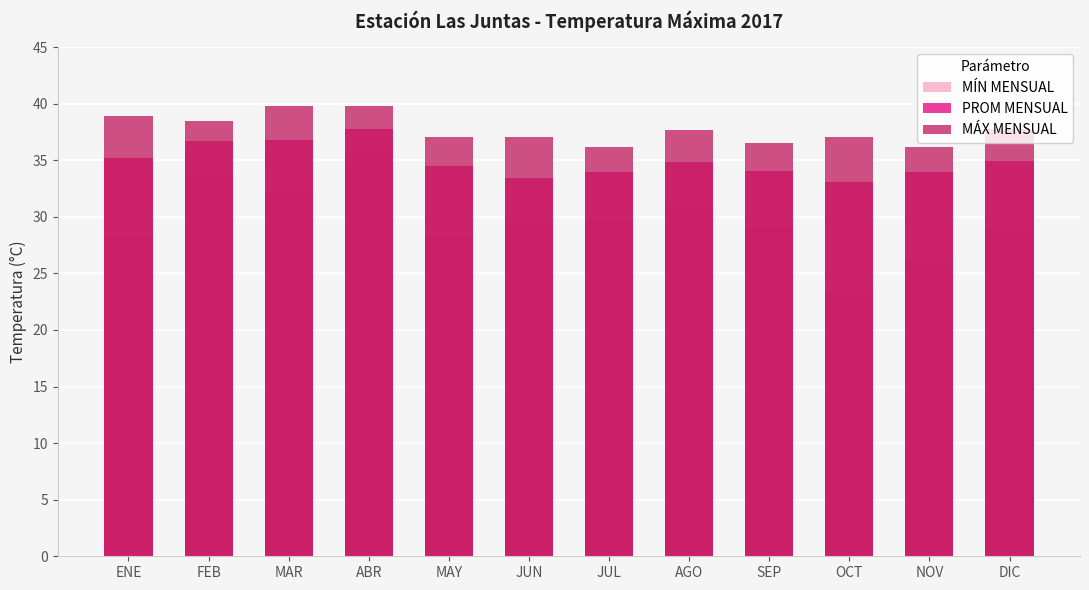

What is the total value across all series at NOV?

96.2